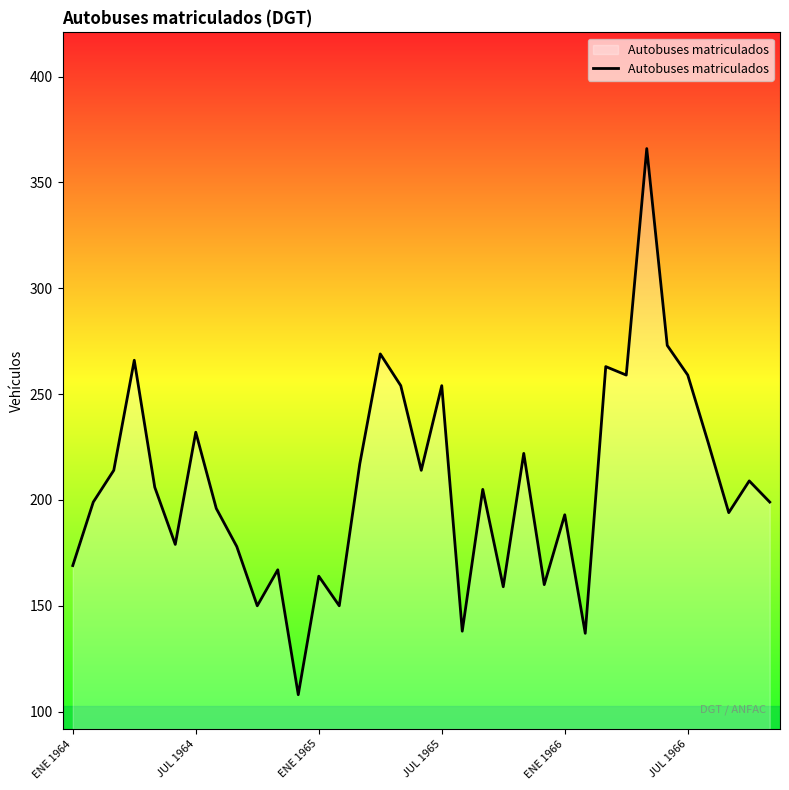

What is the maximum value shown in the chart?

366